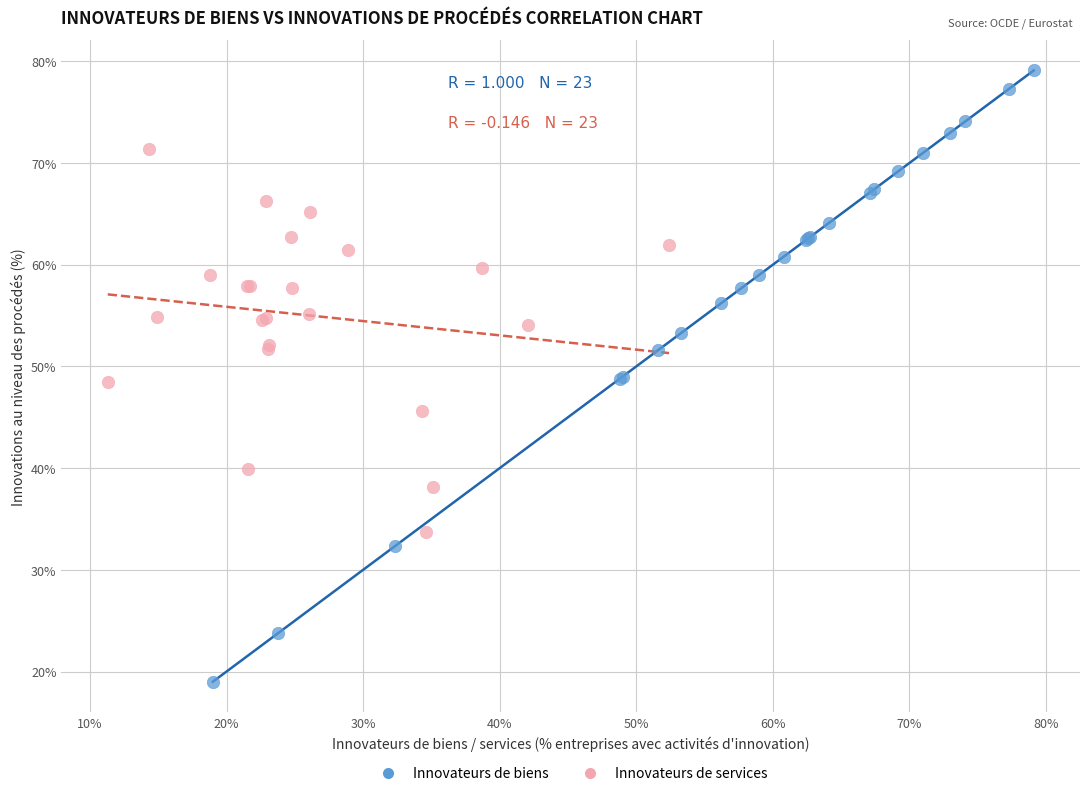

Which series has the widest spread of Y values?

Innovateurs de biens